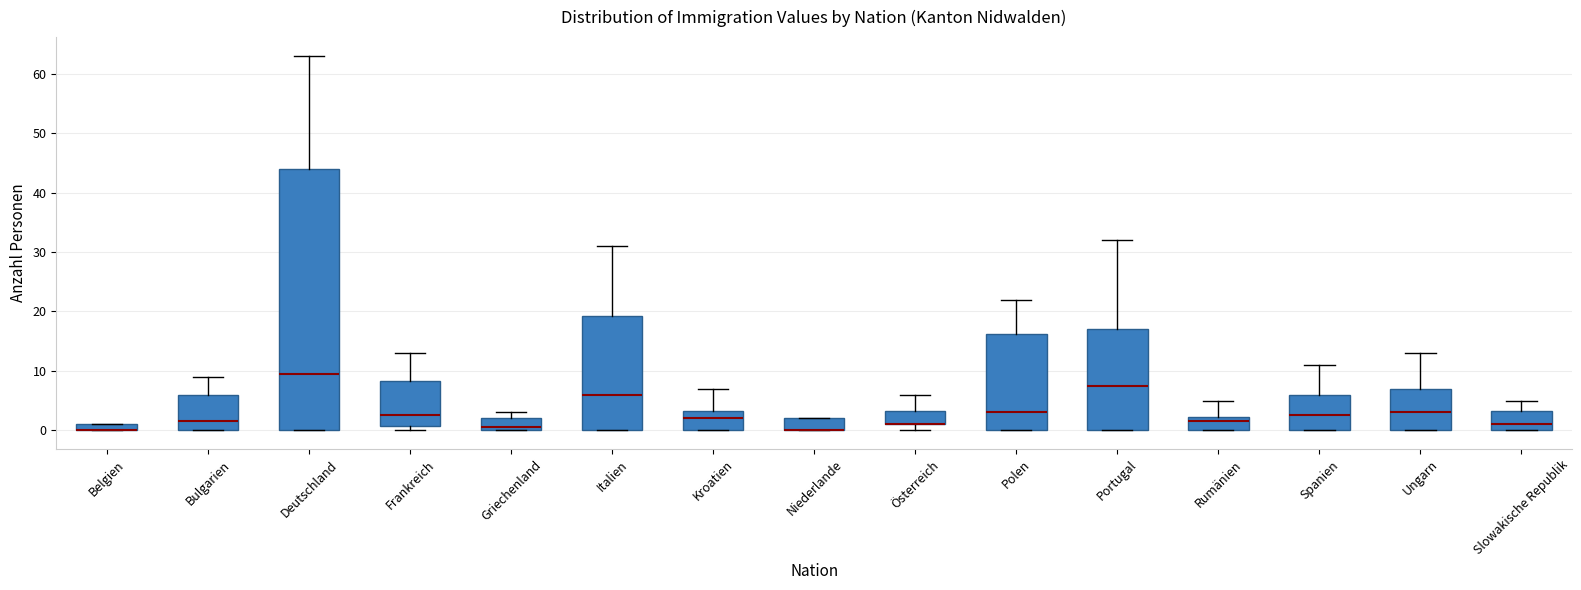

Where is the upper edge of the box for Bulgarien on the y-axis? The values are not printed on the chart, so give them approximately, as read against the axis.

6